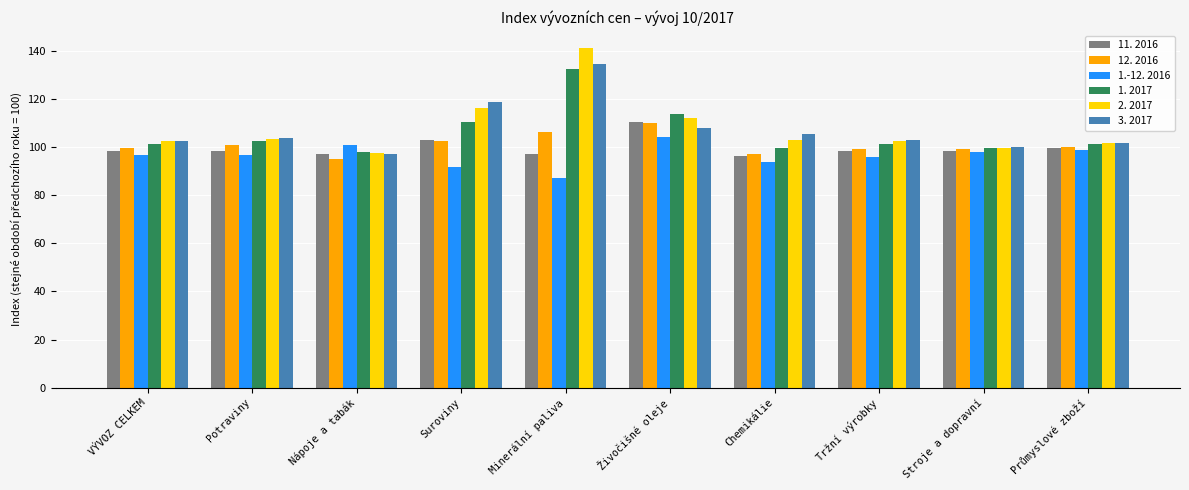

The 3. 2017 series shows 101.6 at Průmyslové zboží. True or false?

True